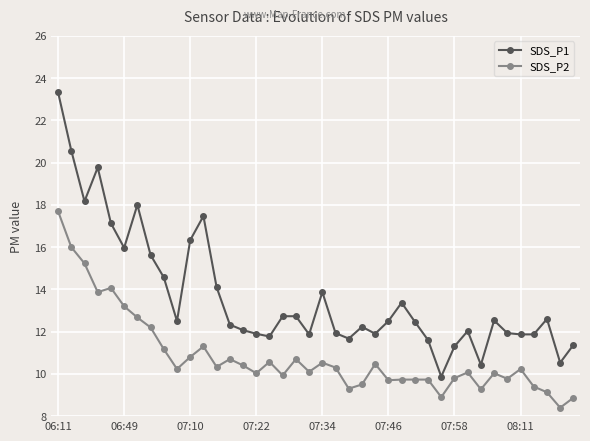

List the series in order of their overall mean, highest first.

SDS_P1, SDS_P2